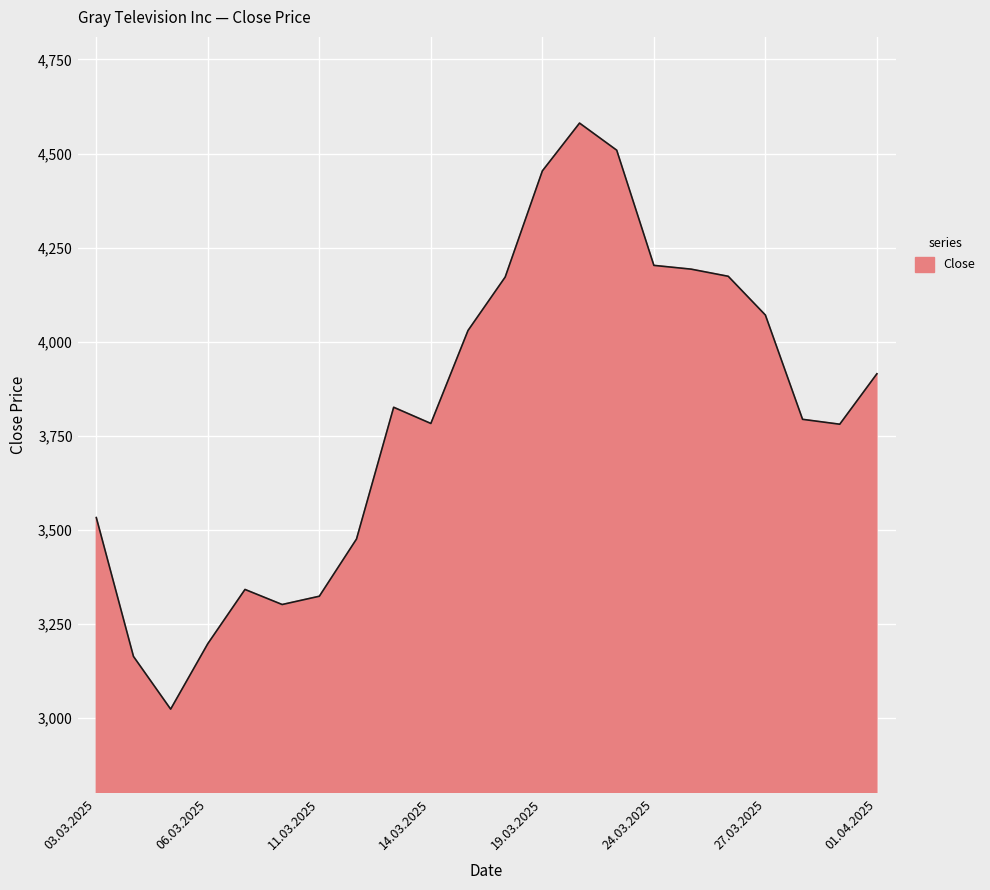

What is the maximum value shown in the chart?

4581